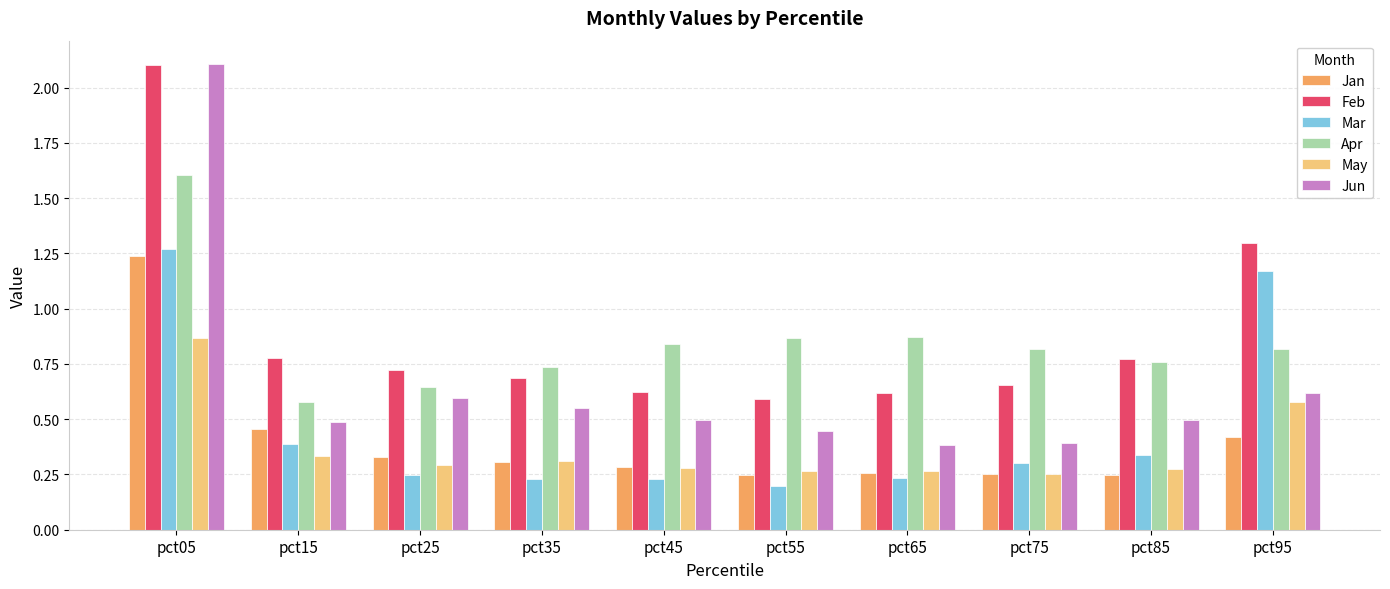

At how many categories does at least one series exceed 0?

10